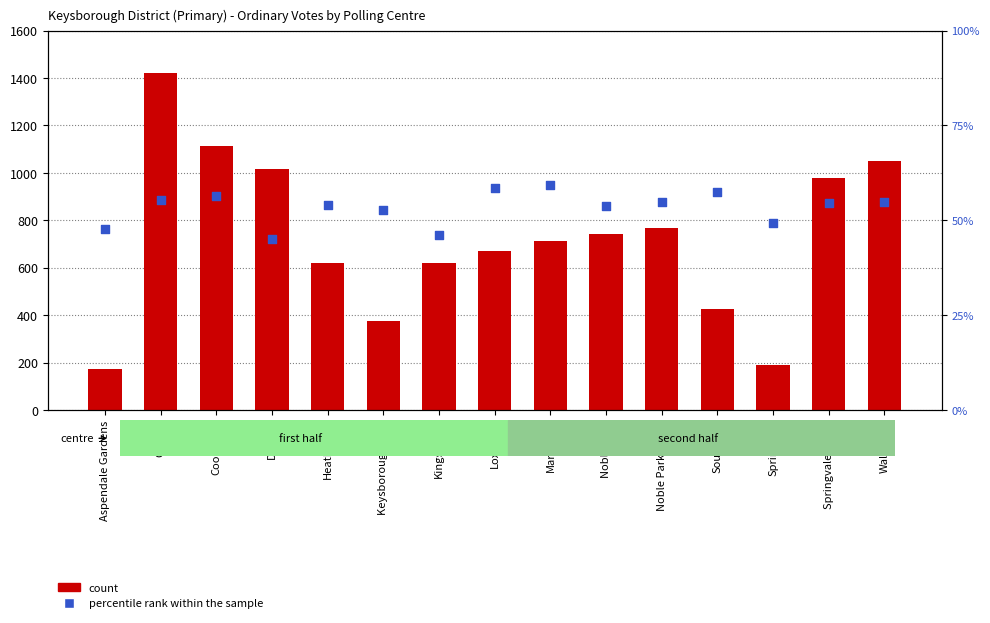

What is the total value across all series at Wallarano?

1103.9